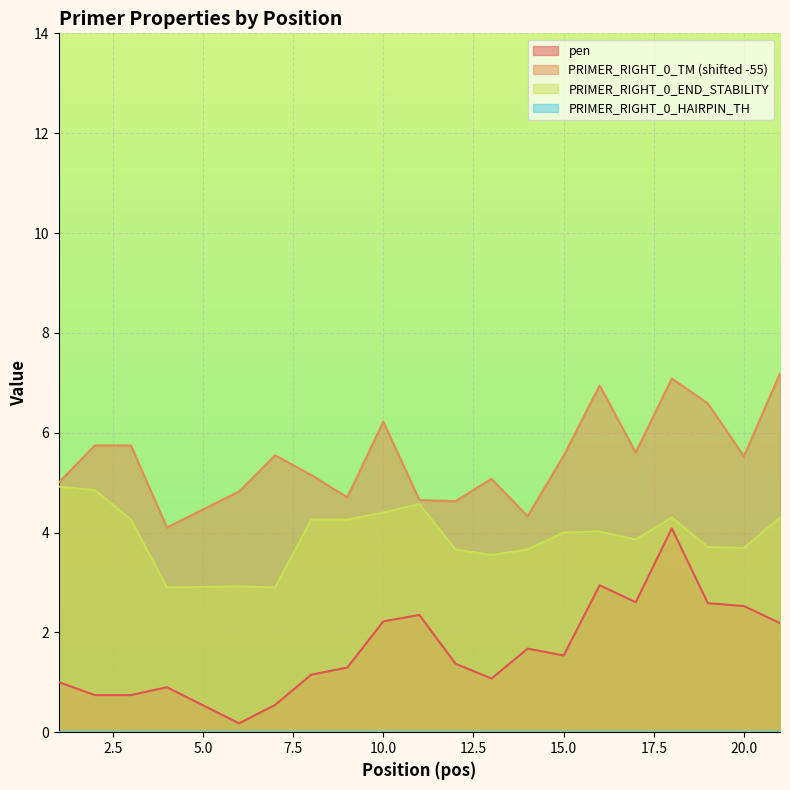

What is the sum of all pen values?

33.7